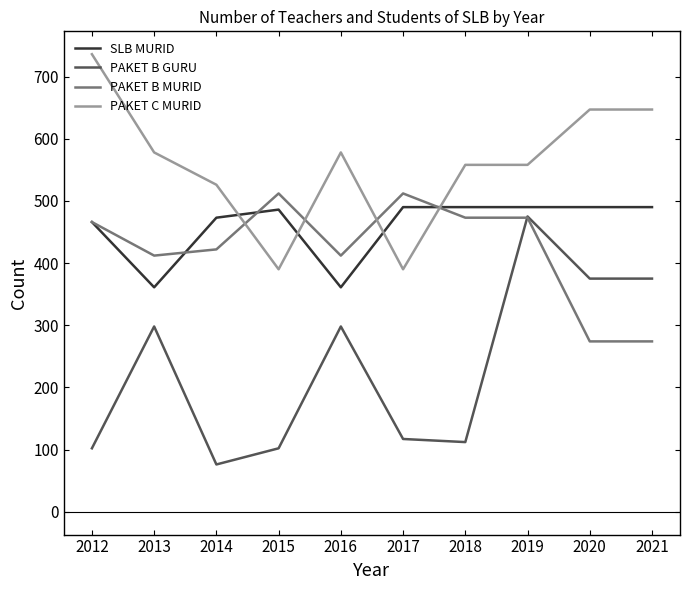

Read the PAKET B GURU value at 2016, to the nearest 50.

300